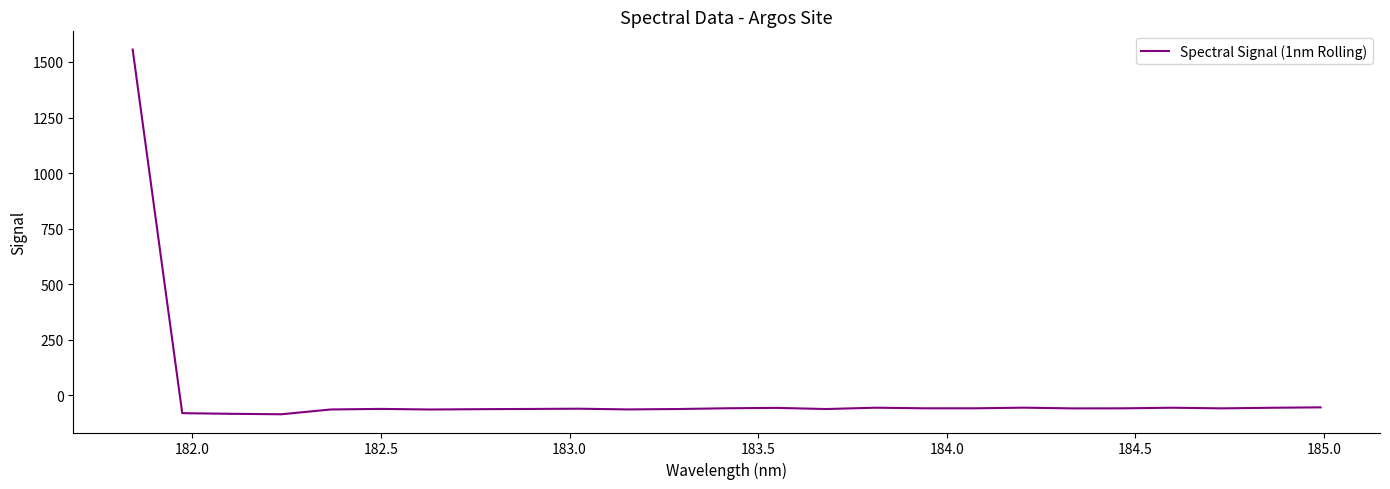

What is the difference between the maximum and minimum values?

1640.4